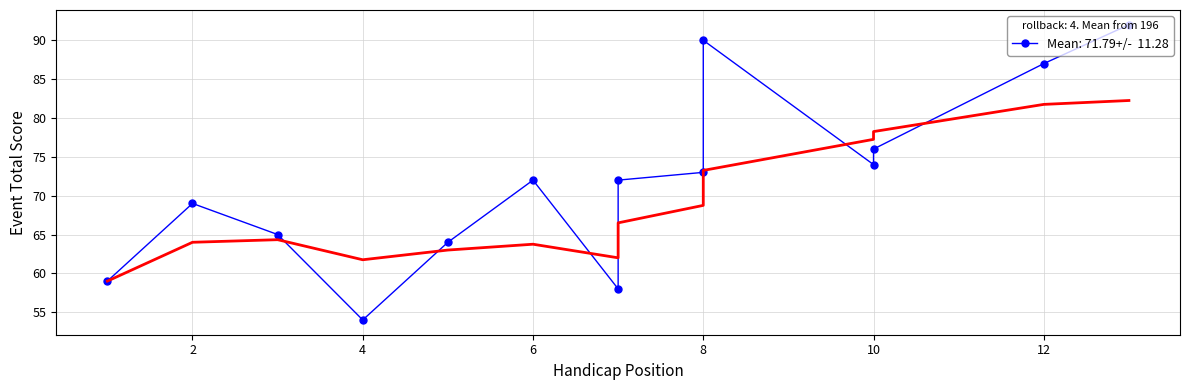

True or false: round_total_score and event_total_score intersect in this chart.

False